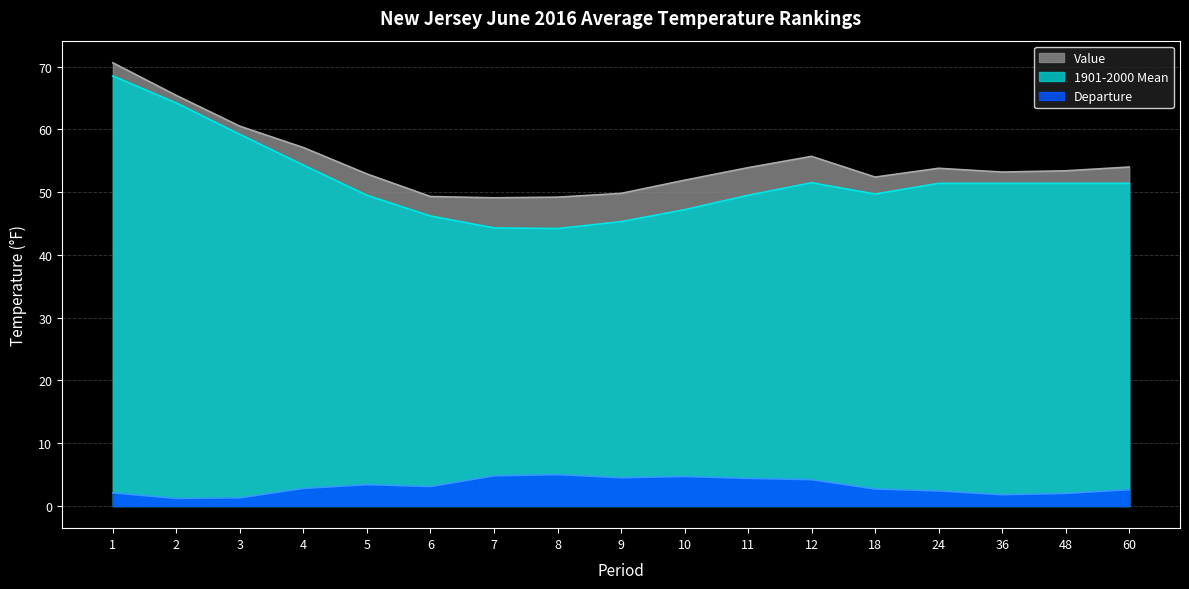

List the labels in order of Departure value, largest first.

8, 7, 10, 9, 11, 12, 5, 6, 4, 18, 60, 24, 1, 48, 36, 3, 2